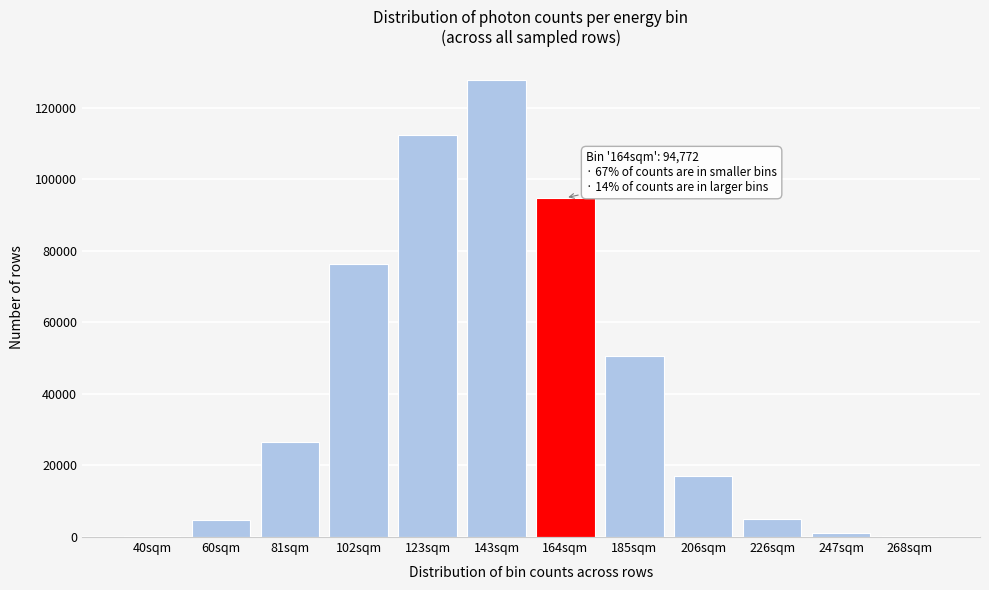

The value at 206sqm is 4344. True or false?

False